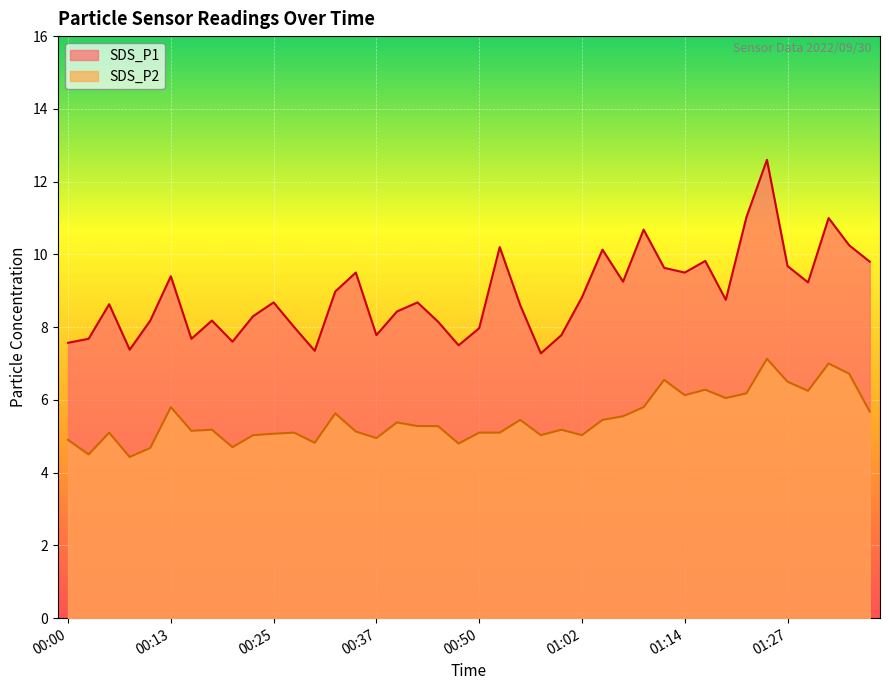

What is the difference between the maximum and minimum values in the SDS_P1 series?

5.3